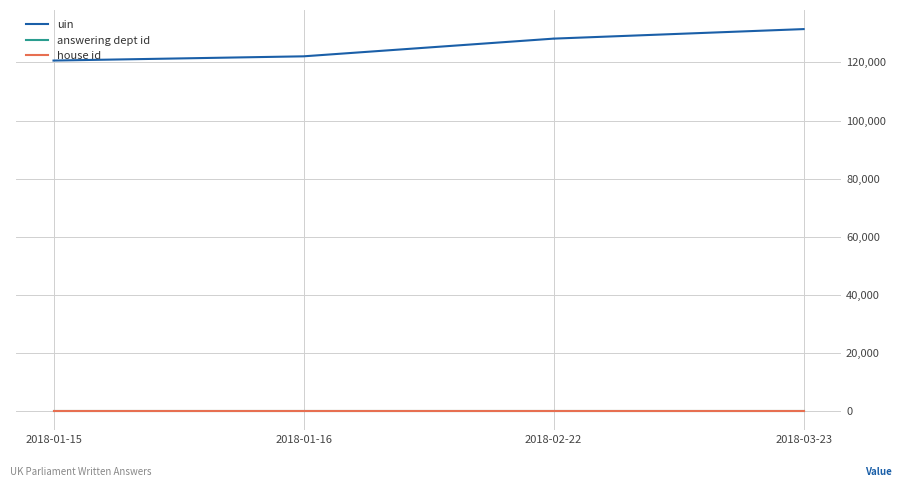

What is the sum of the answering dept id values at 2018-03-23 and 2018-02-22?

14